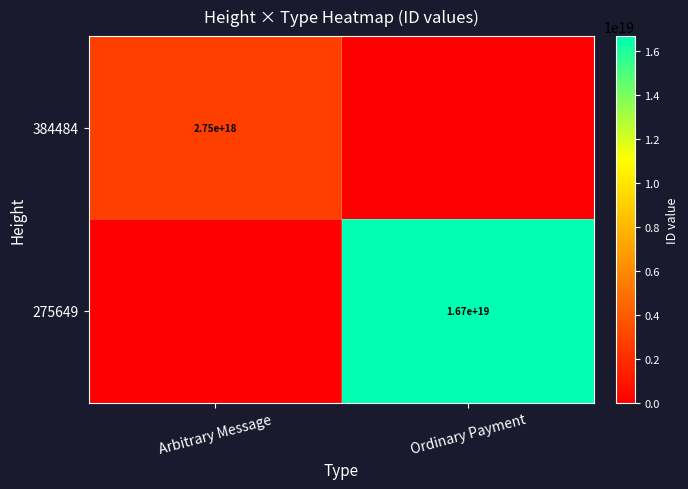

Is the value of 275649 at Ordinary Payment greater than the value of 384484 at Arbitrary Message?

Yes